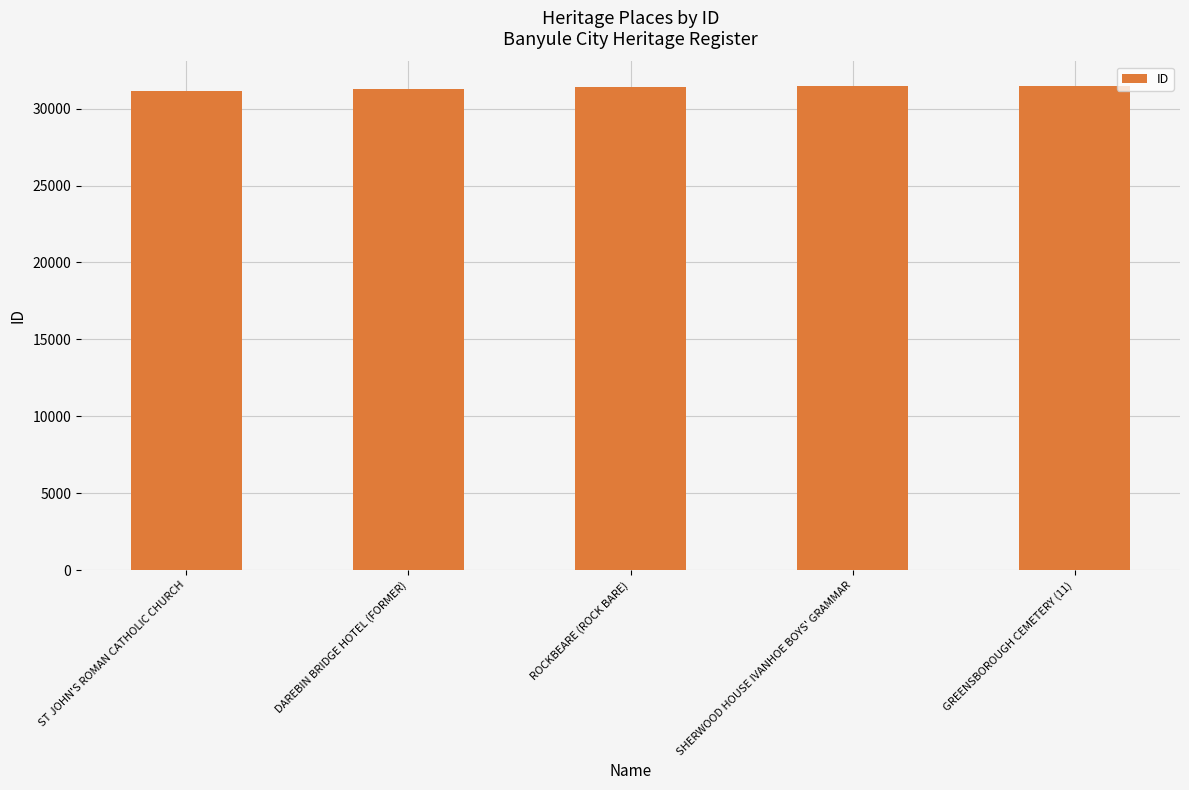

What position from the right is ST JOHN'S ROMAN CATHOLIC CHURCH?

5